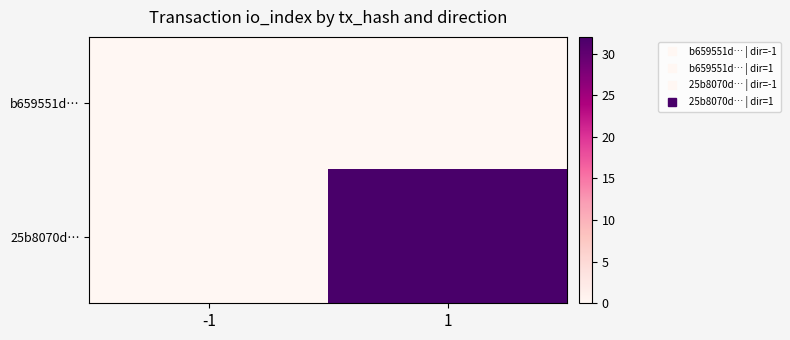

Which series has the largest total across all categories?

25b8070d…